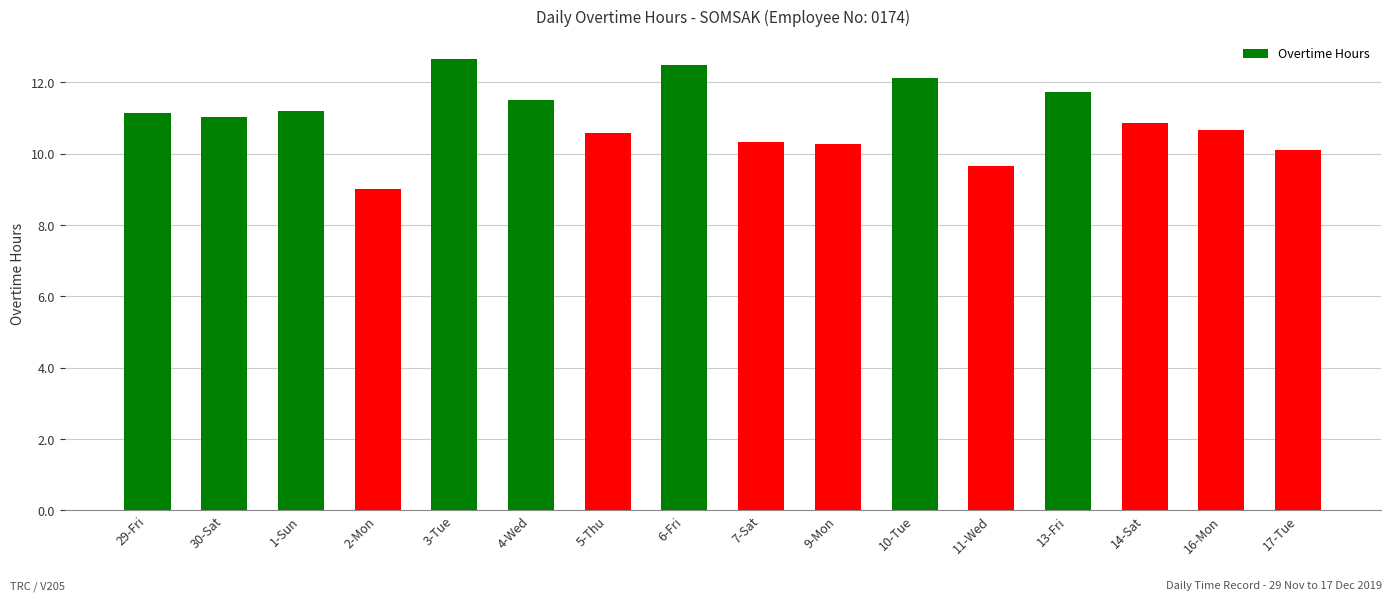

What is the approximate value at 29-Fri?

11.1